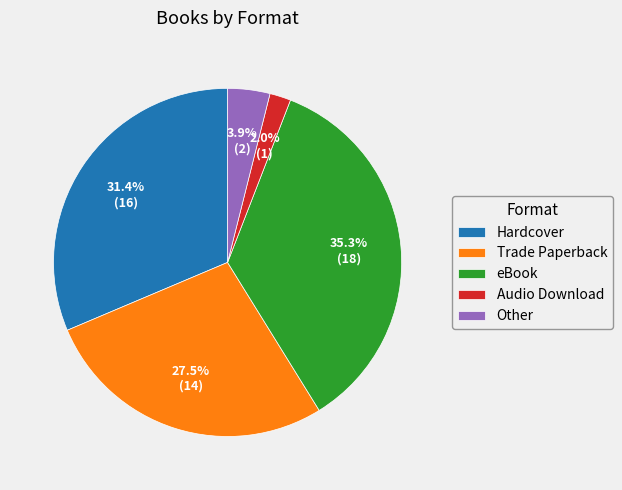

Which slice is the smallest?

Audio Download